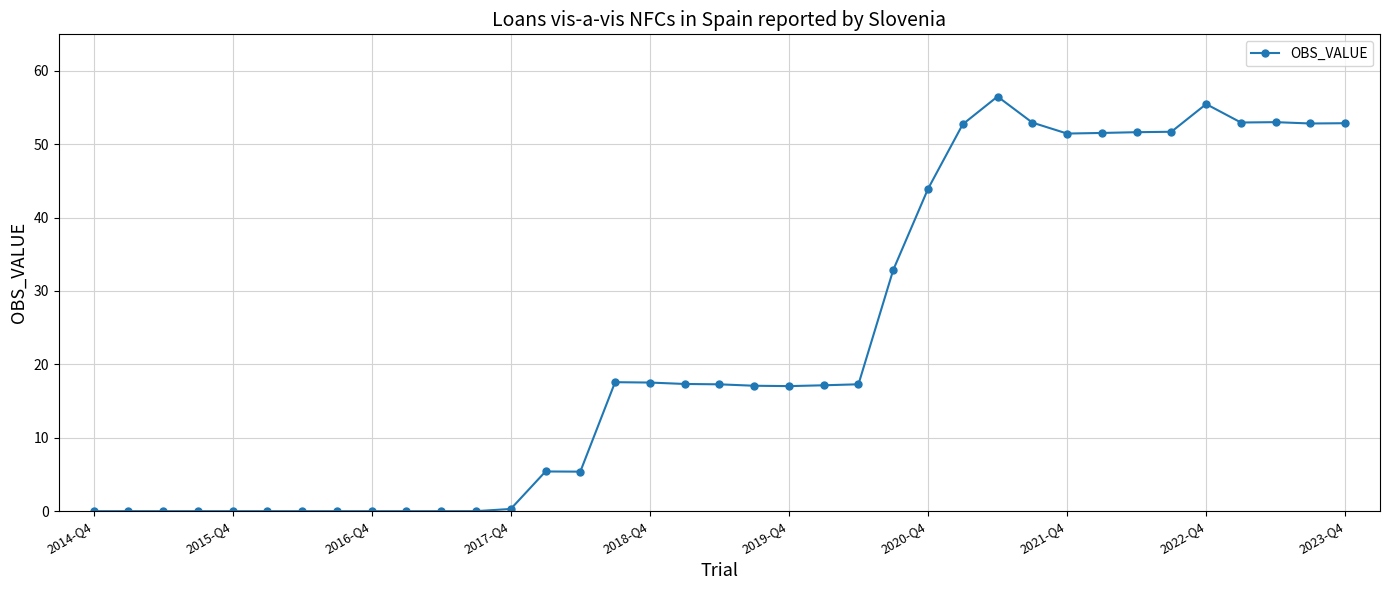

True or false: there are more than 0 points higher than both neighbors.

True